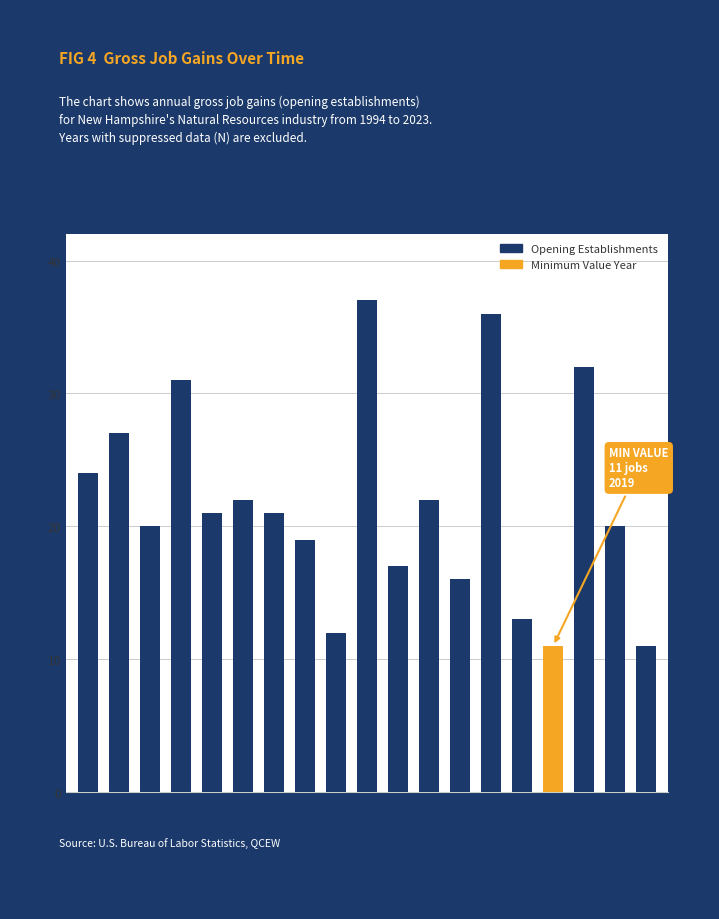

Reading left to right, list all the values displayed in this chart.

1994=24	1995=27	1997=20	1999=31	2000=21	2001=22	2002=21	2006=19	2008=12	2009=37	2010=17	2011=22	2012=16	2013=36	2018=13	2019=11	2020=32	2021=20	2023=11